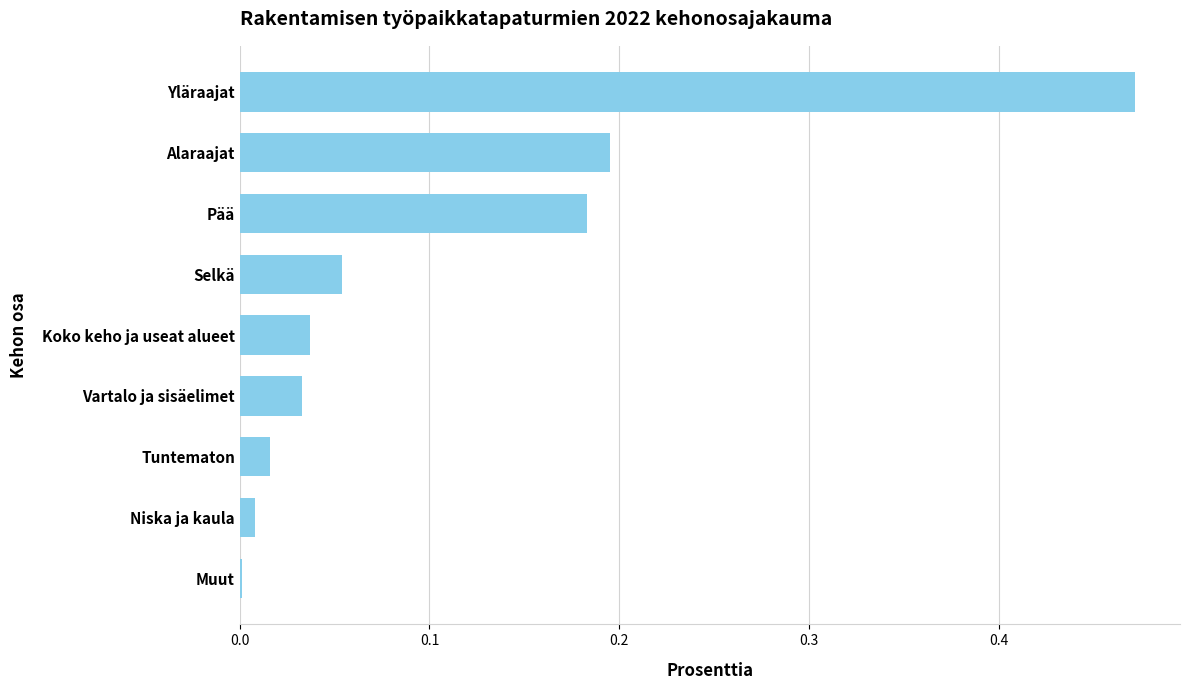

The value at Koko keho ja useat alueet is 0.0. True or false?

True